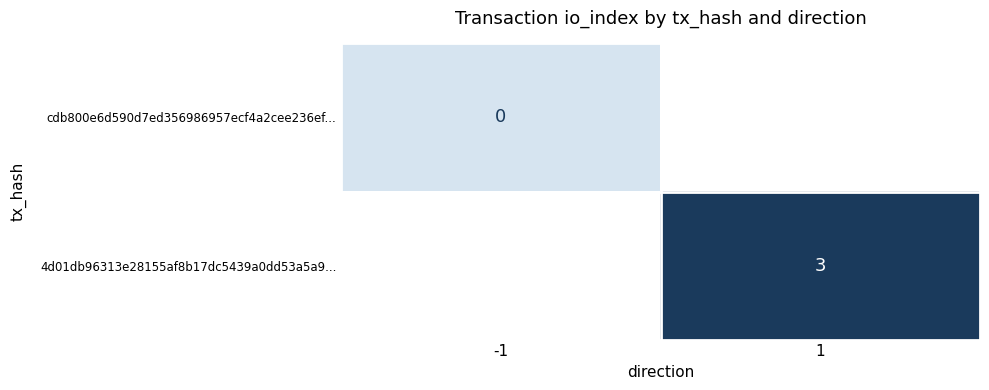

What is the maximum value shown in the chart?

3.0